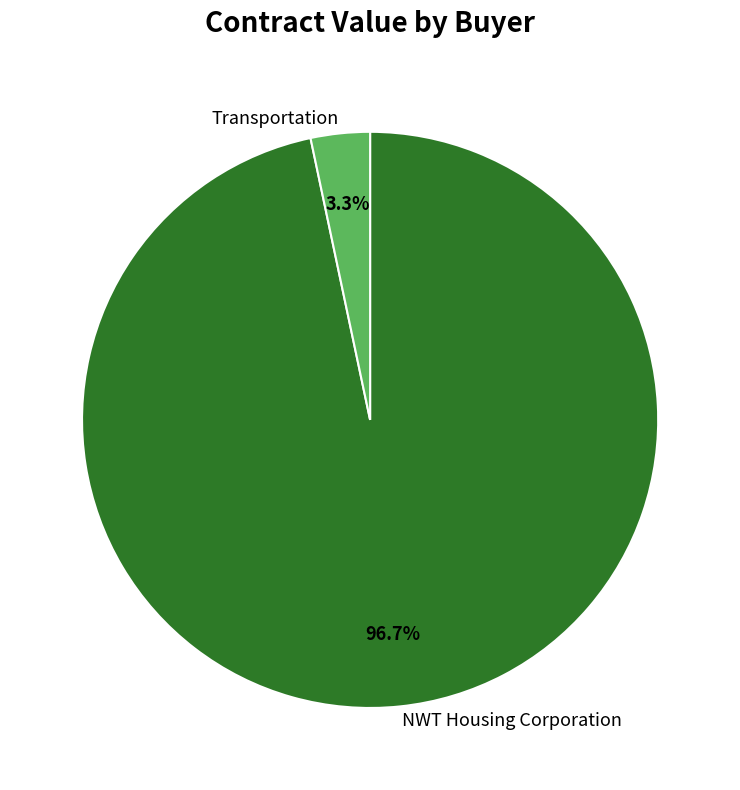

To the nearest percent, what is the average slice percentage?

50%